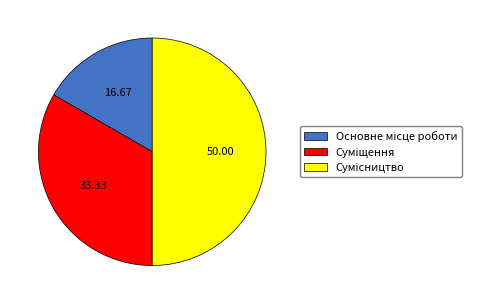

Rank the categories by value from lowest to highest.

Основне місце роботи, Суміщення, Сумісництво